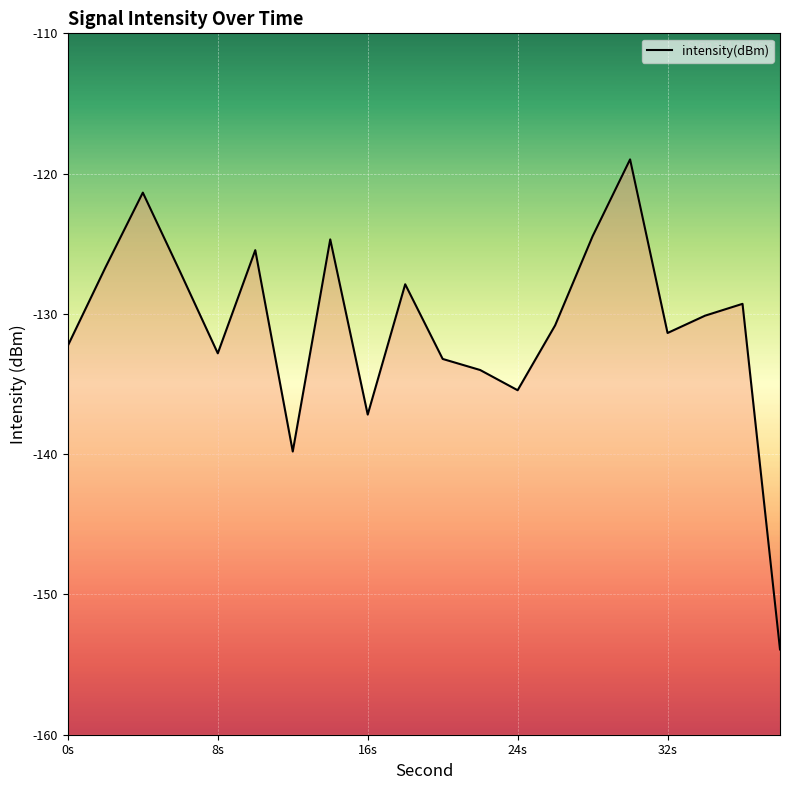

The chart shows a value of -75.8 at 32s. True or false?

False